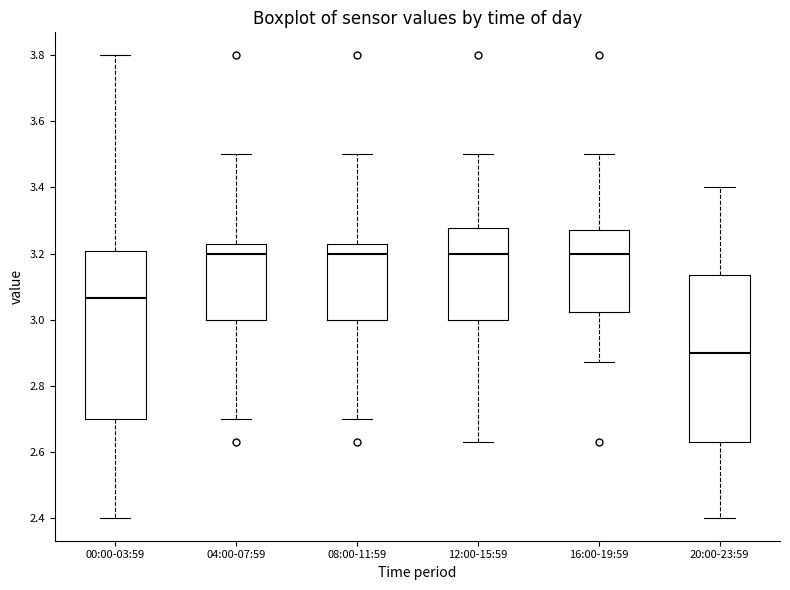

Where is the lower edge of the box for 04:00-07:59 on the y-axis? The values are not printed on the chart, so give them approximately, as read against the axis.

3.00